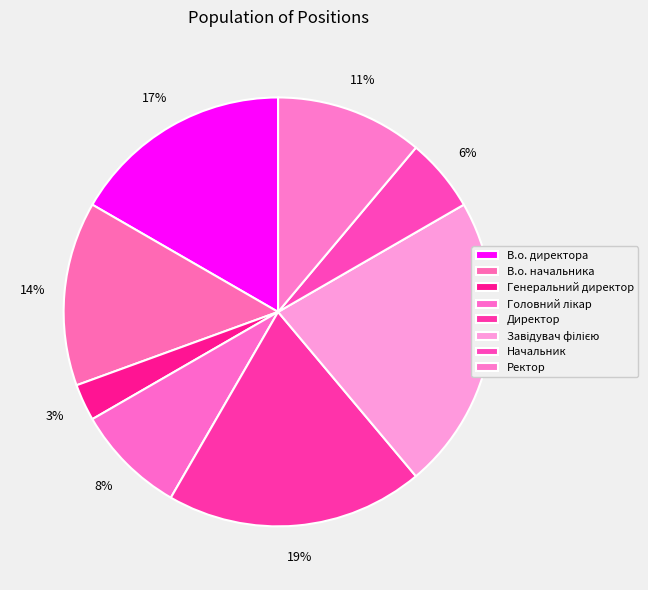

Do Директор and Начальник together represent more than half of the pie?

No